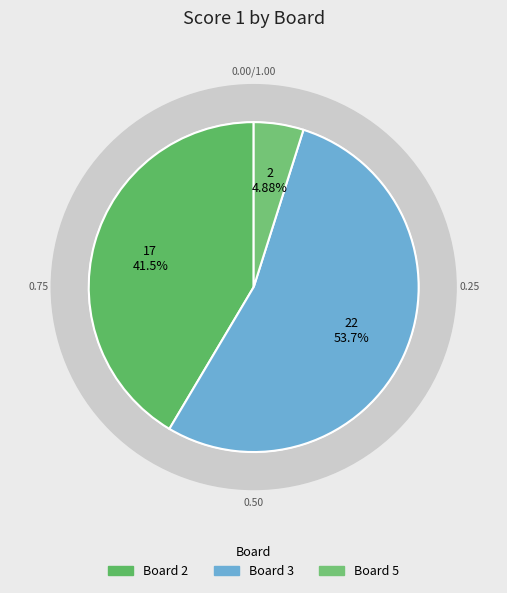

True or false: 5 accounts for 5% of the total.

True